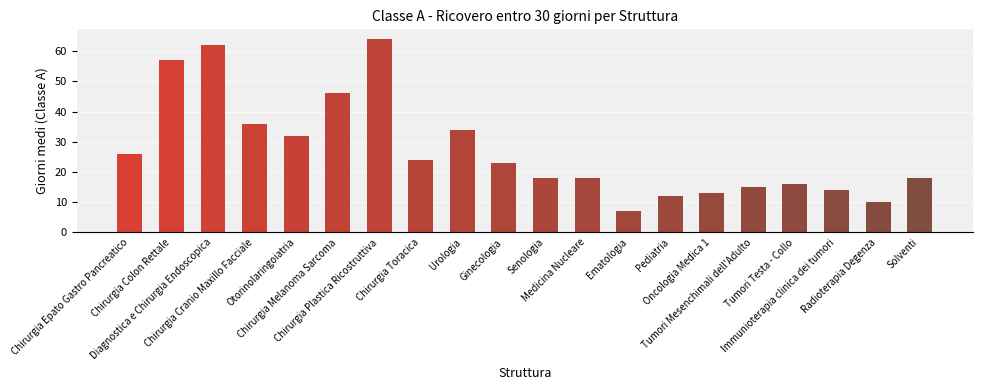

How many data points are less than 23?

10